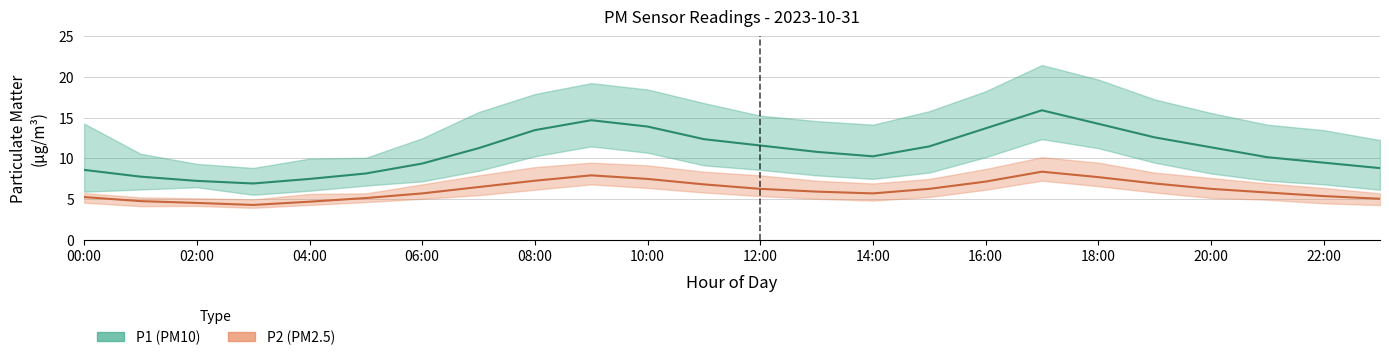

Is it true that P1_upper equals 6.4 at 04:00?

False